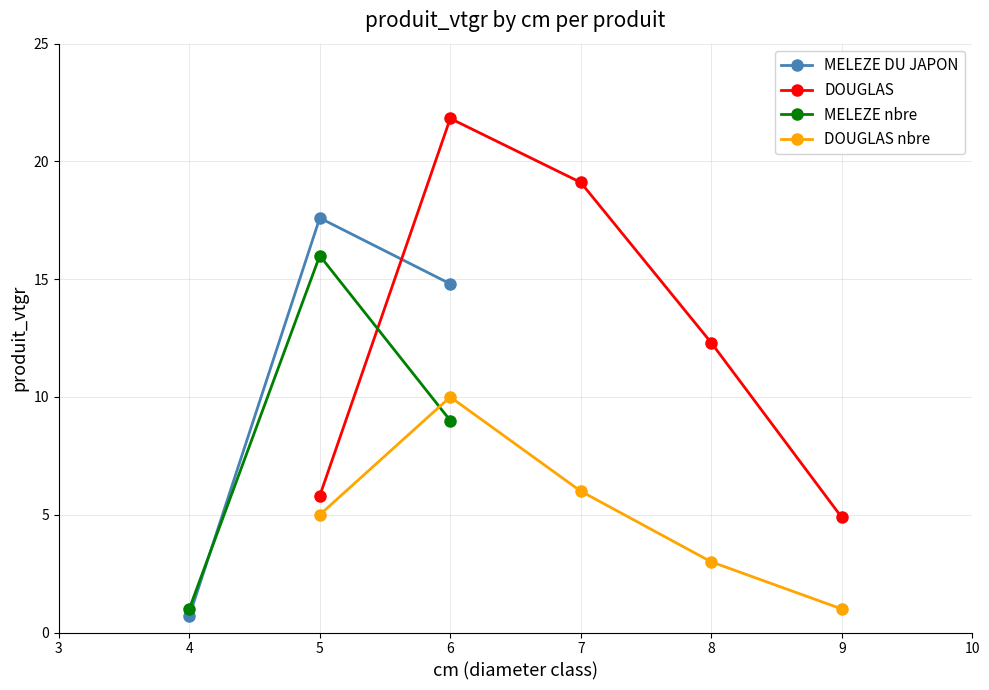

What is the highest value of the MELEZE nbre series?

16.0